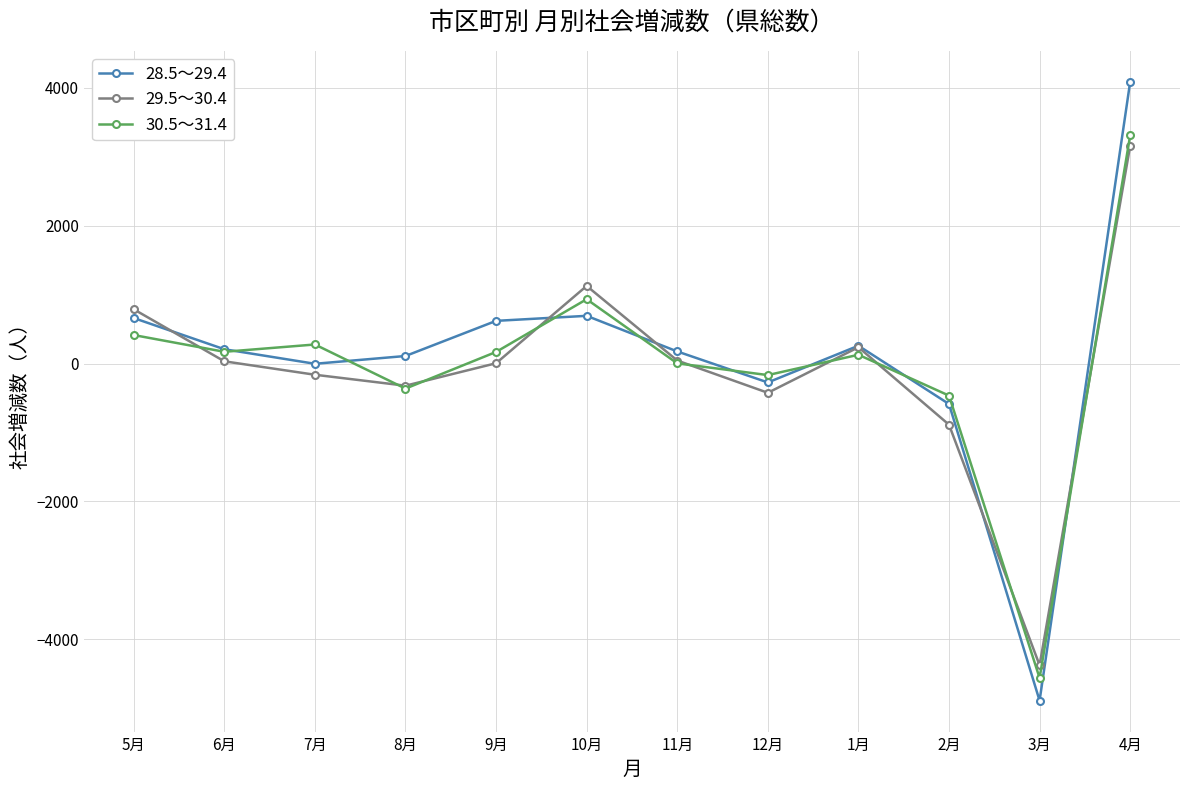

What value does the 29.5～30.4 series have at 11月?

44